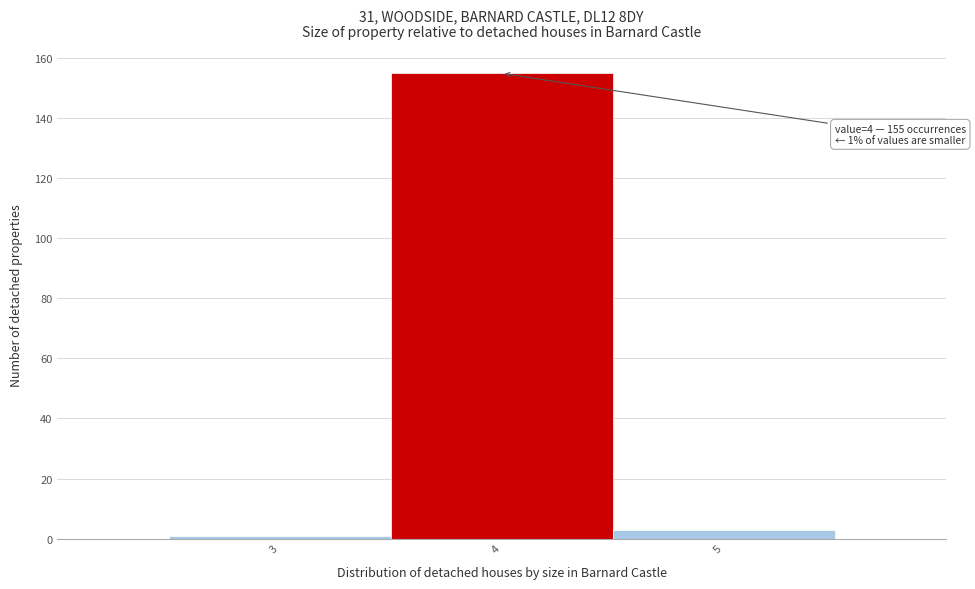

Over which range of the x-axis is the bar tallest?

3.5 to 4.5